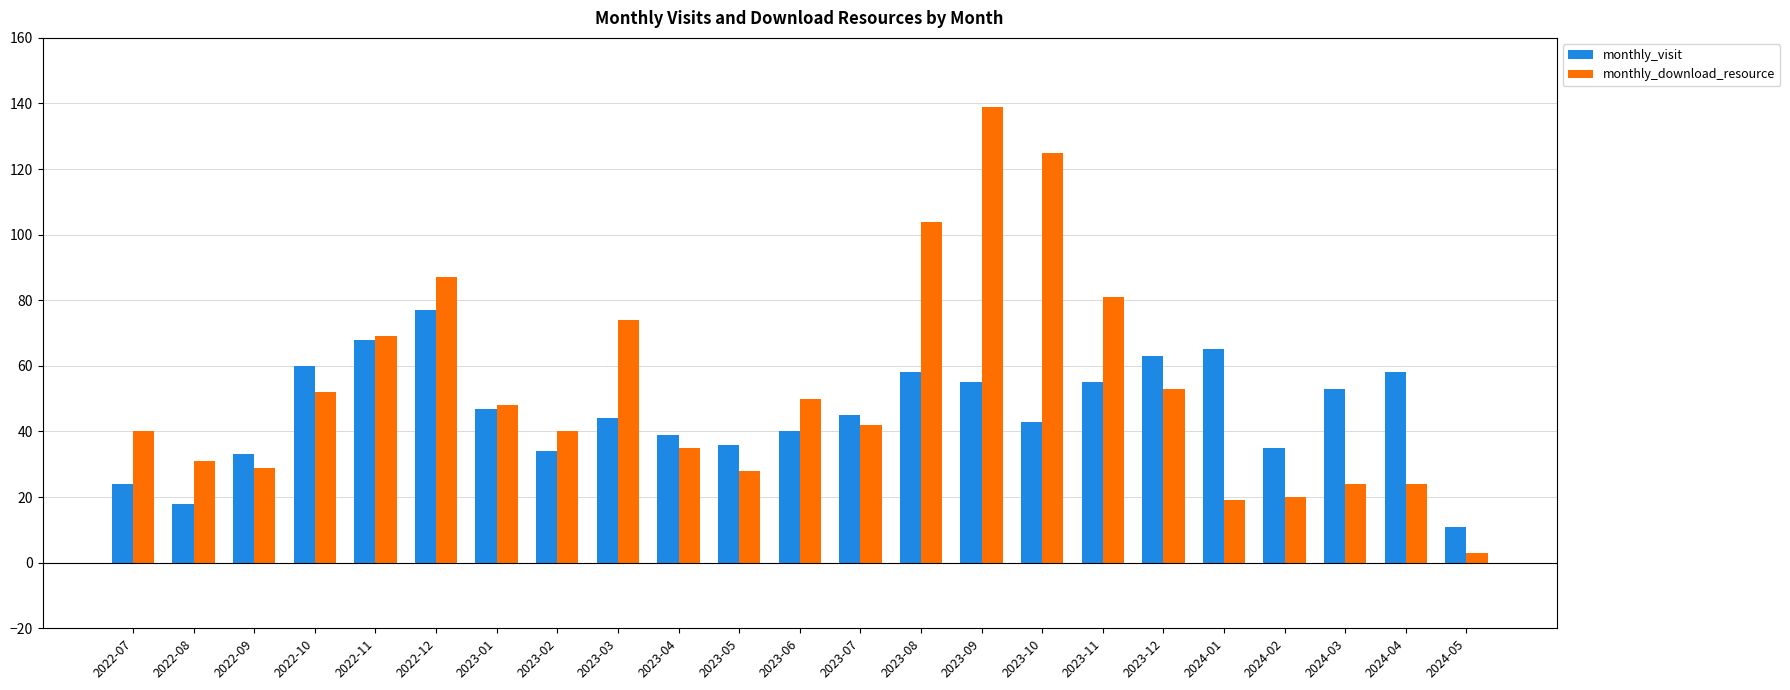

Is the value of monthly_download_resource at 2022-11 greater than the value of monthly_visit at 2023-04?

Yes